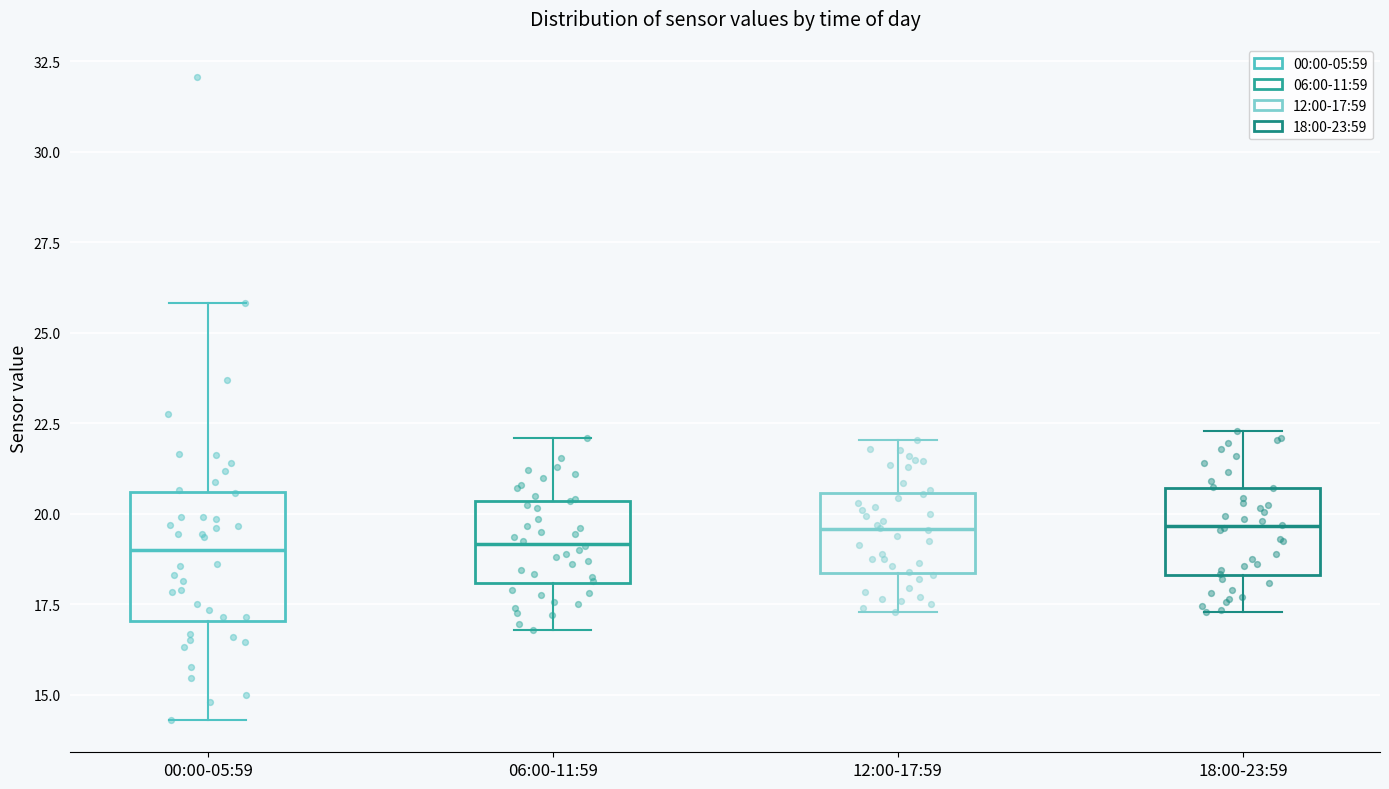

Reading left to right, transcribe this box plot: for each box, give where its median line is, the range the box spans, and where its two whiskers end, as read against the y-axis. The values are not printed on the chart, so give them approximately, as read against the axis.

00:00-05:59: median 19.0, box 17.0 to 20.5, whiskers 14.5 to 26.0
06:00-11:59: median 19.0, box 18.0 to 20.5, whiskers 17.0 to 22.0
12:00-17:59: median 19.5, box 18.5 to 20.5, whiskers 17.5 to 22.0
18:00-23:59: median 19.5, box 18.5 to 20.5, whiskers 17.5 to 22.5